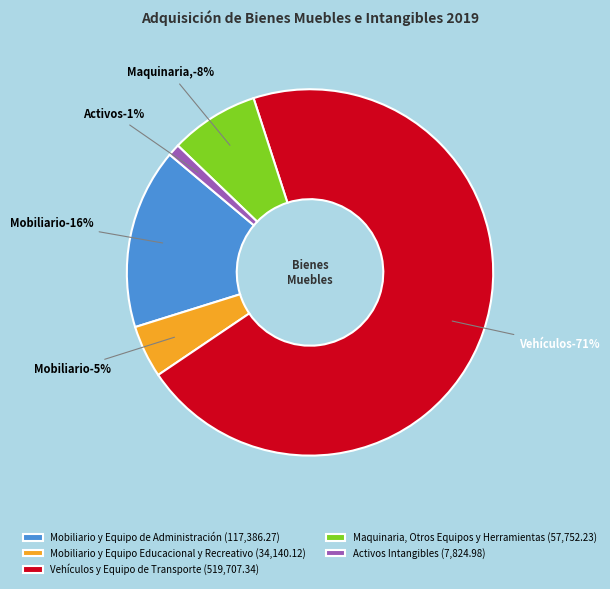

Is there a majority slice in this chart?

Yes